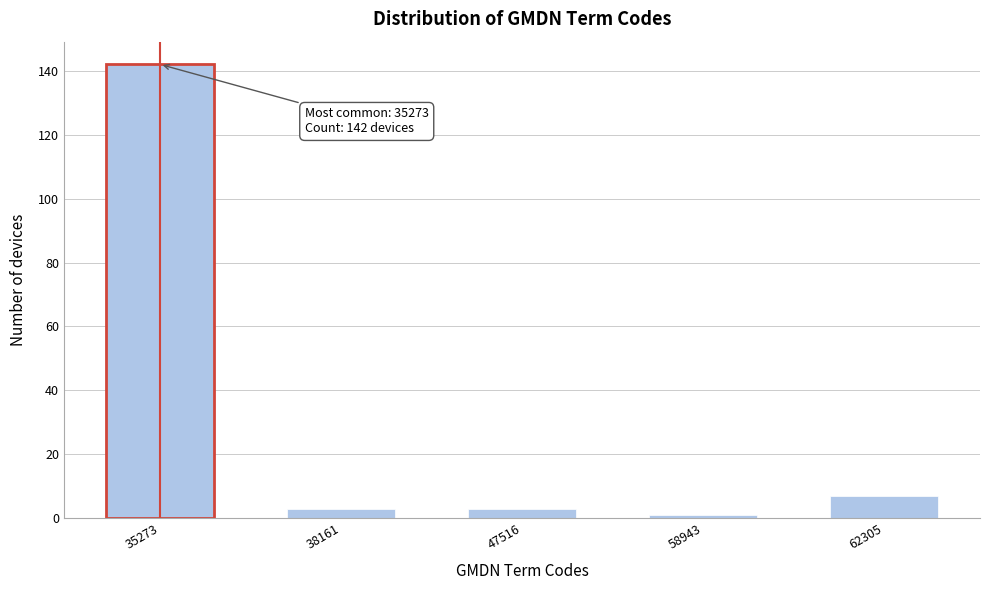

Reading left to right, what are all the values shown in this chart?

142	3	3	1	7